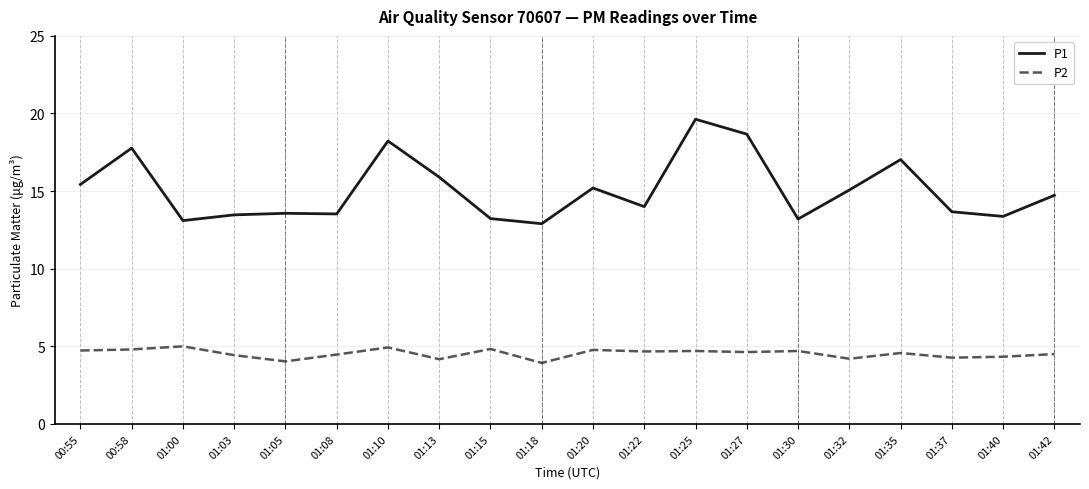

How many series are shown in this chart?

2